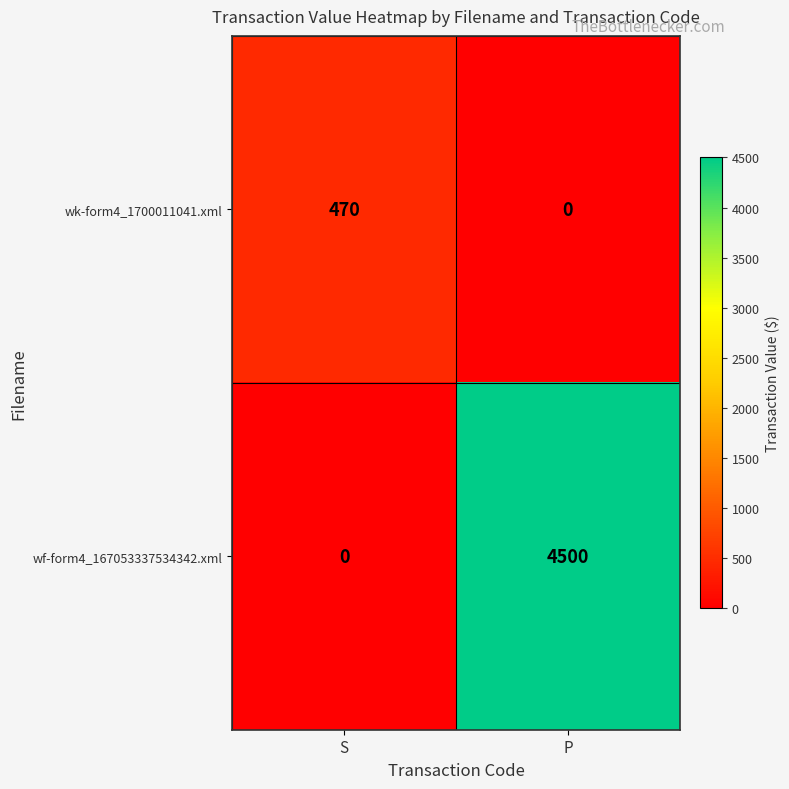

True or false: wk-form4_1700011041.xml has a value of 470 at S.

True